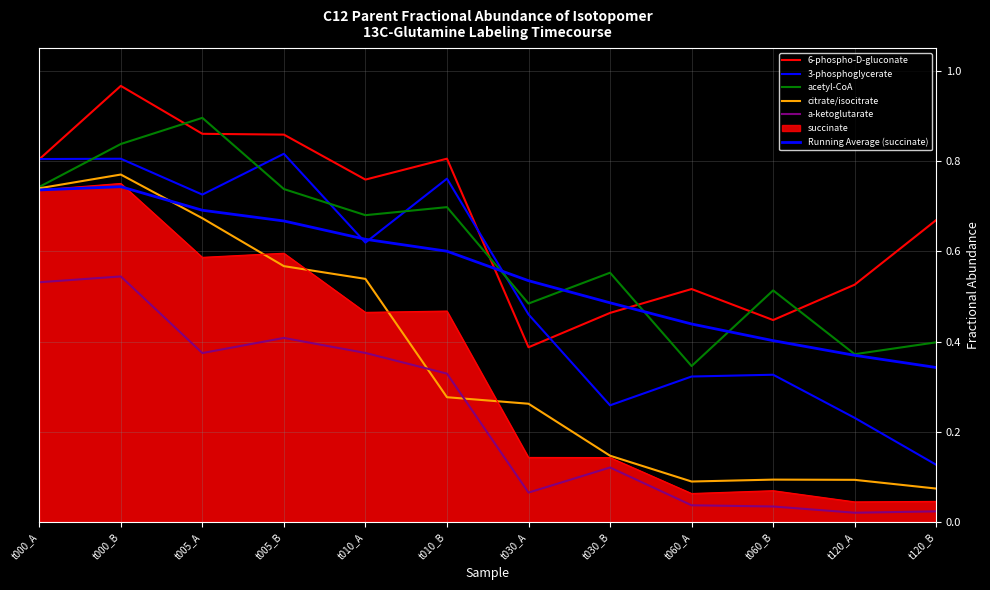

Does the chart display data point markers on the line(s)?

No